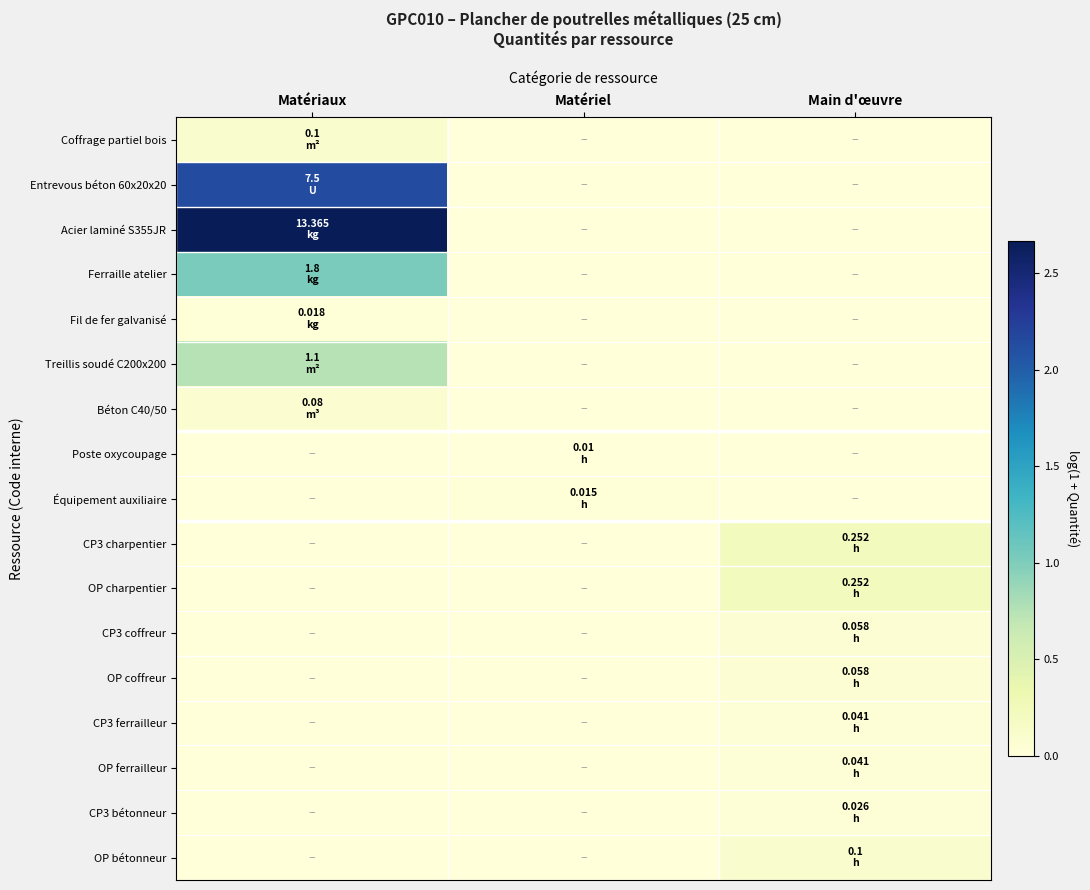

Which category has the highest value across all series?

Matériaux